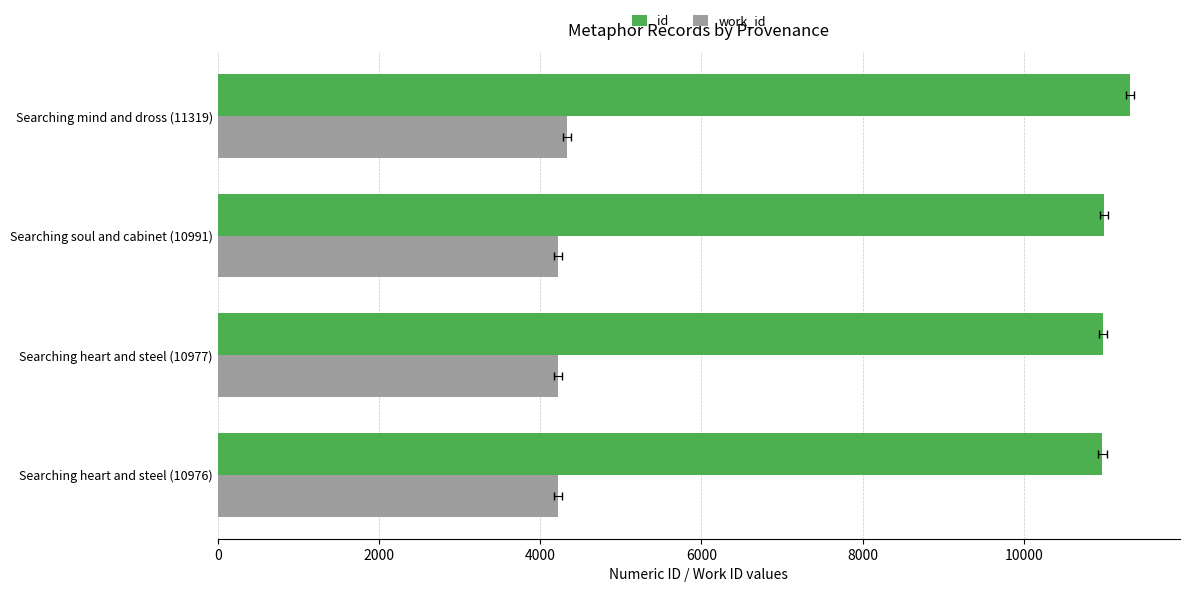

What are all the series names shown in the legend?

id, work_id